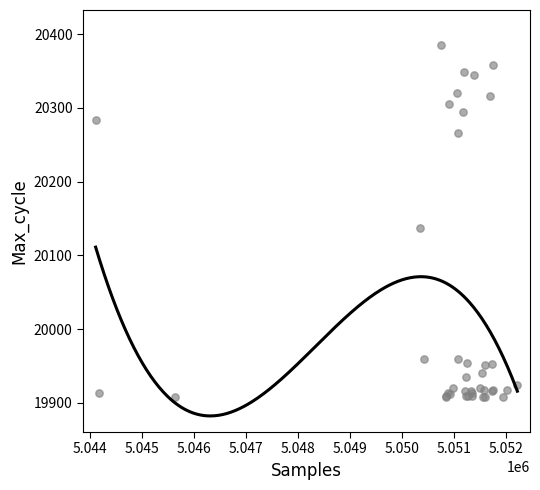

What Y value in the scatter plot is closest to 20146?

20137